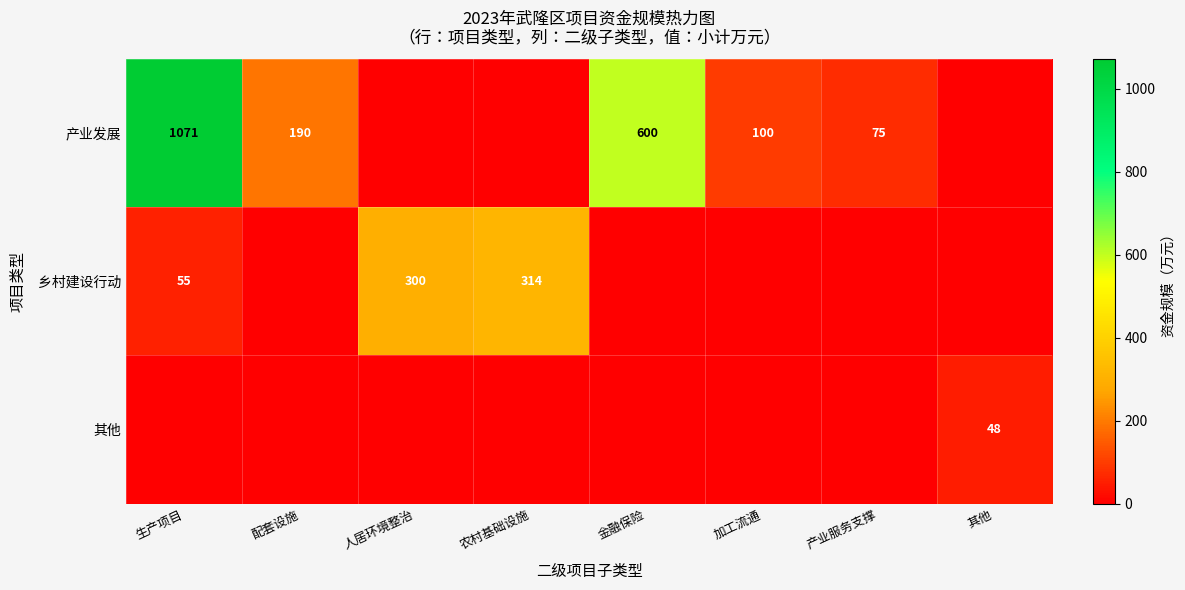

The value of 产业发展 at 金融保险 is 933. True or false?

False